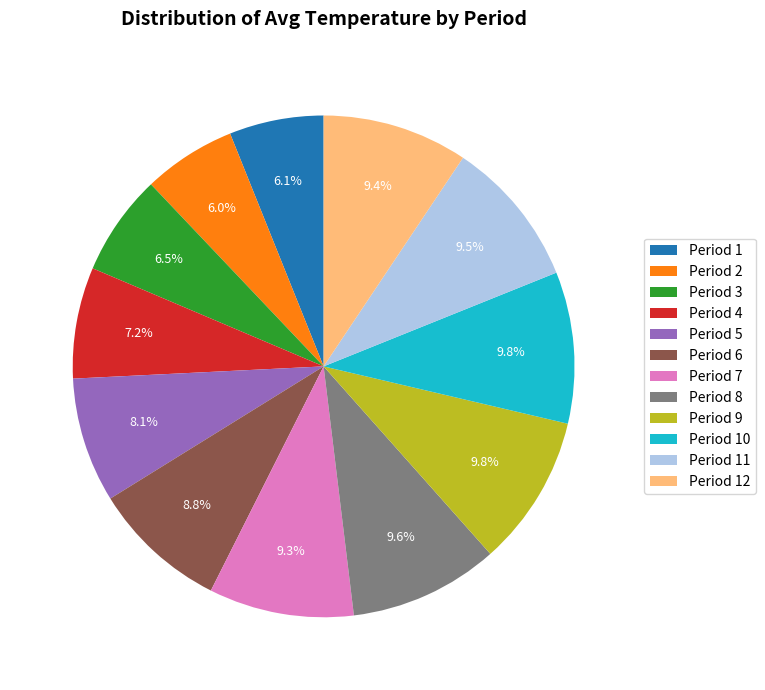

Does any single category account for the majority?

No